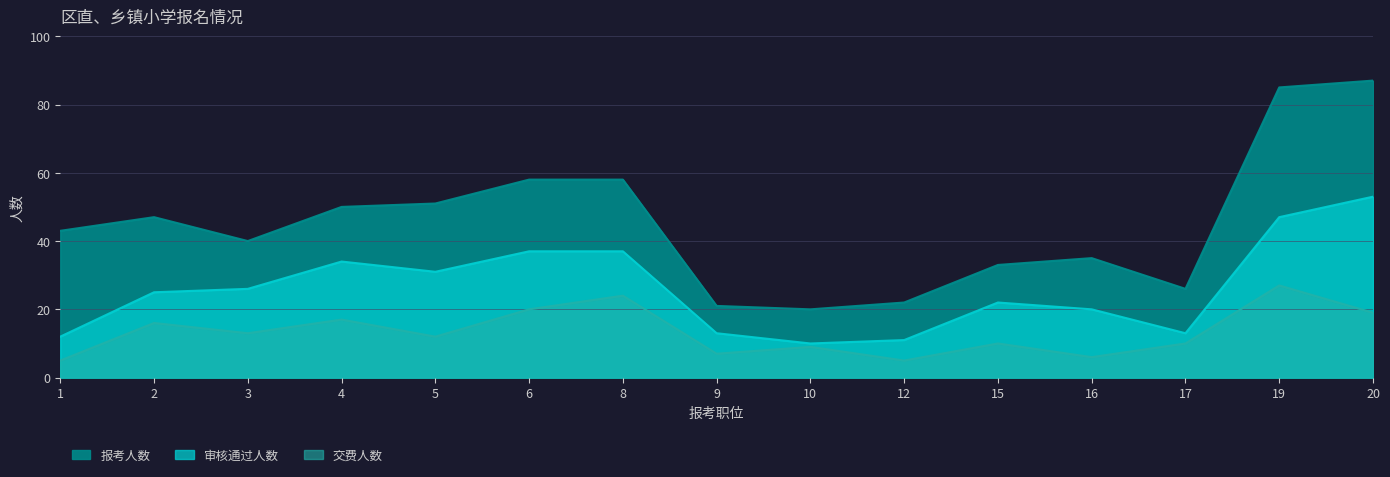

Is it true that 交费人数 equals 26 at 4?

False